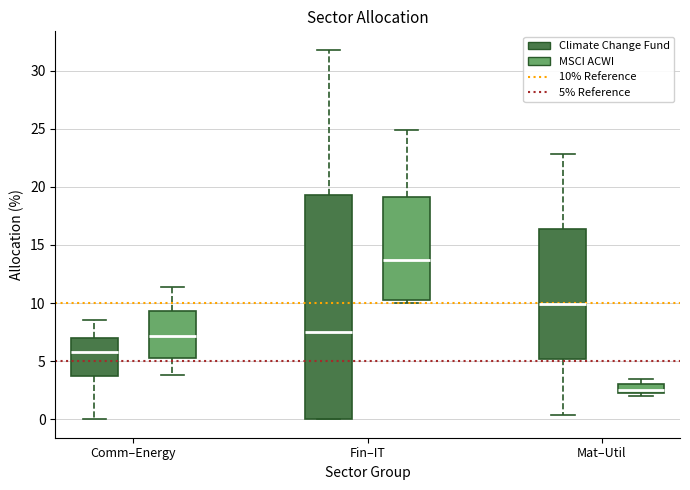

Reading left to right, transcribe this box plot: for each box, give where its median line is, the range the box spans, and where its two whiskers end, as read against the y-axis. The values are not printed on the chart, so give them approximately, as read against the axis.

Comm–Energy (Climate Change Fund): median 6.0, box 4.0 to 7.0, whiskers 0.0 to 8.5
Comm–Energy (MSCI ACWI): median 7.0, box 5.5 to 9.5, whiskers 4.0 to 11.5
Fin–IT (Climate Change Fund): median 7.5, box 0.0 to 19.5, whiskers 0.0 to 32.0
Fin–IT (MSCI ACWI): median 14.0, box 10.0 to 19.0, whiskers 10.0 (just below the box's lower edge) to 25.0
Mat–Util (Climate Change Fund): median 10.0, box 5.0 to 16.5, whiskers 0.5 to 23.0
Mat–Util (MSCI ACWI): median 2.5 (just above the box's lower edge), box 2.5 to 3.0, whiskers 2.0 to 3.5